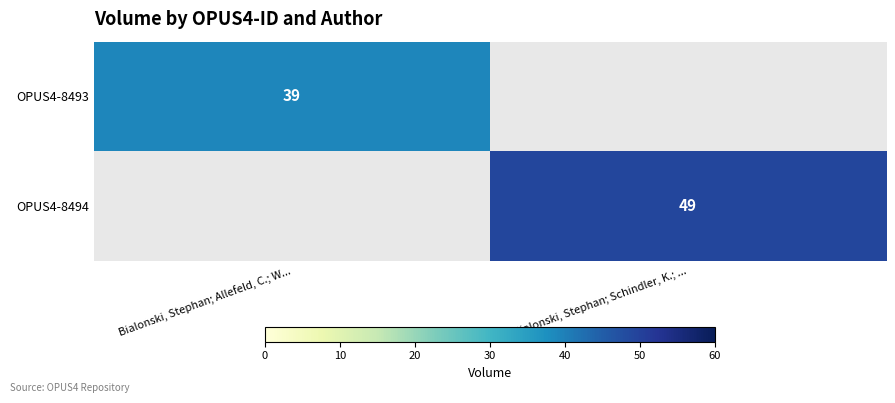

Is it true that OPUS4-8493 equals 53 at Bialonski, Stephan; Allefeld, C.; W...?

False